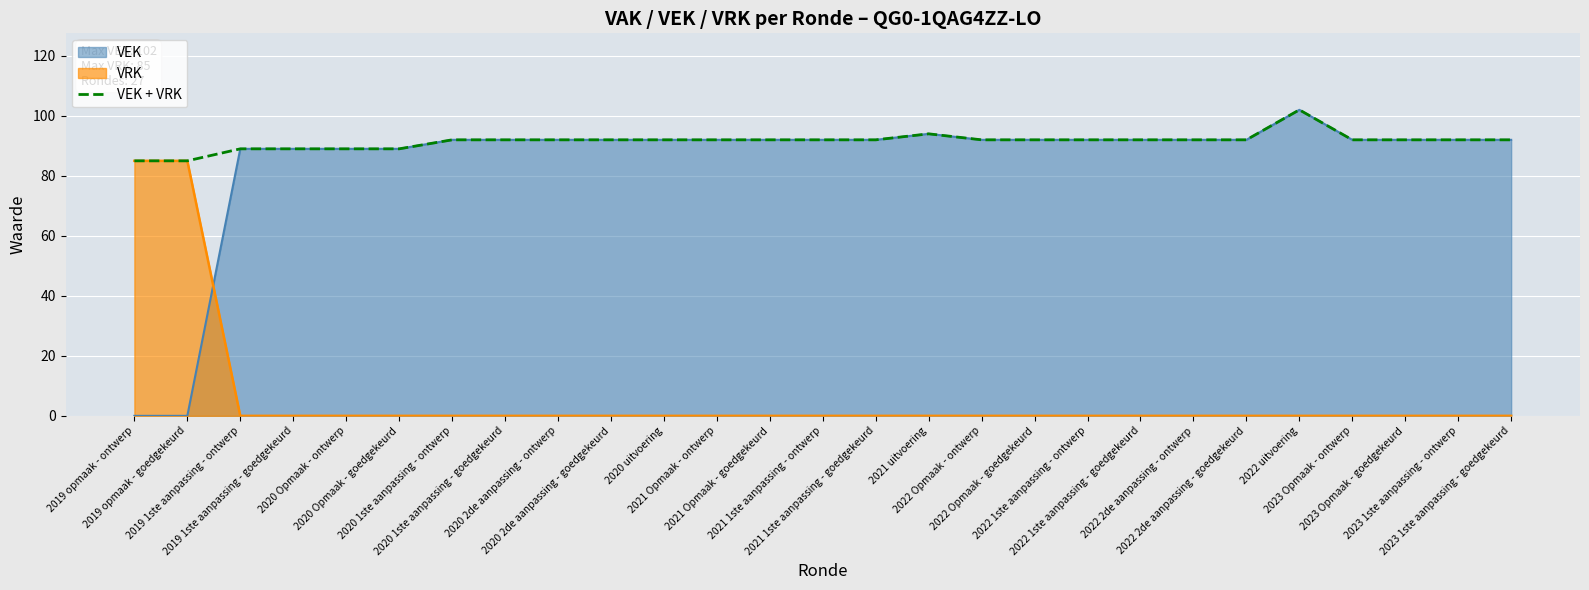

List the labels in order of value, smallest first.

2019 opmaak - ontwerp, 2019 opmaak - goedgekeurd, 2019 1ste aanpassing - ontwerp, 2019 1ste aanpassing - goedgekeurd, 2020 Opmaak - ontwerp, 2020 Opmaak - goedgekeurd, 2020 1ste aanpassing - ontwerp, 2020 1ste aanpassing - goedgekeurd, 2020 2de aanpassing - ontwerp, 2020 2de aanpassing - goedgekeurd, 2020 uitvoering, 2021 Opmaak - ontwerp, 2021 Opmaak - goedgekeurd, 2021 1ste aanpassing - ontwerp, 2021 1ste aanpassing - goedgekeurd, 2022 Opmaak - ontwerp, 2022 Opmaak - goedgekeurd, 2022 1ste aanpassing - ontwerp, 2022 1ste aanpassing - goedgekeurd, 2022 2de aanpassing - ontwerp, 2022 2de aanpassing - goedgekeurd, 2023 Opmaak - ontwerp, 2023 Opmaak - goedgekeurd, 2023 1ste aanpassing - ontwerp, 2023 1ste aanpassing - goedgekeurd, 2021 uitvoering, 2022 uitvoering